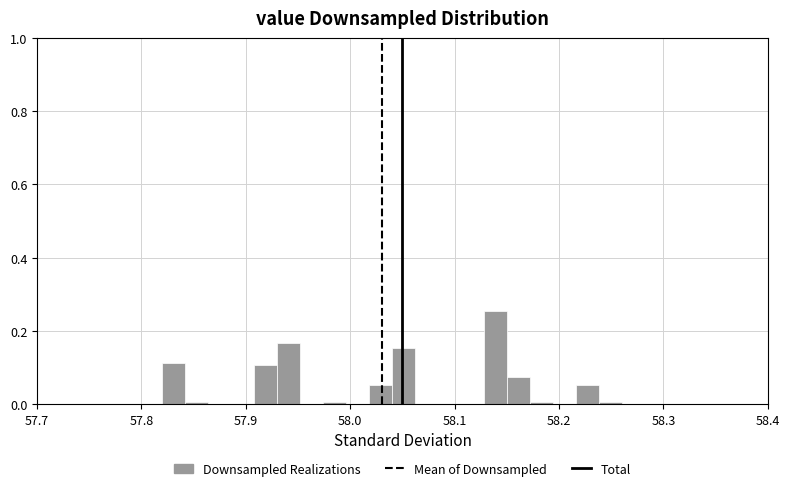

Around what value on the x-axis is the tallest bar? Give the approximate position of its centre, as read against the axis.

58.14